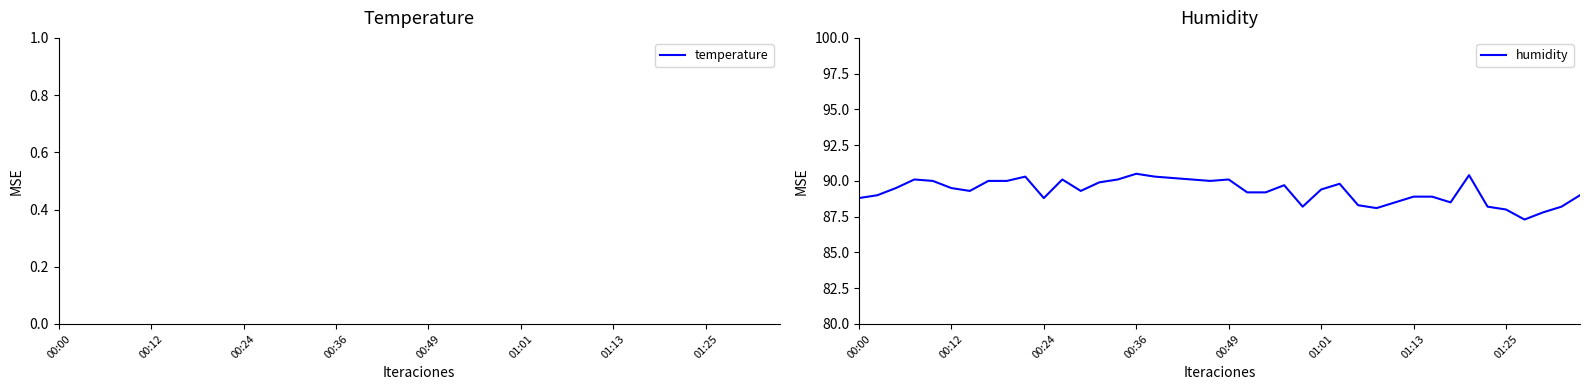

True or false: humidity has a value of 88.8 at 00:24.

True